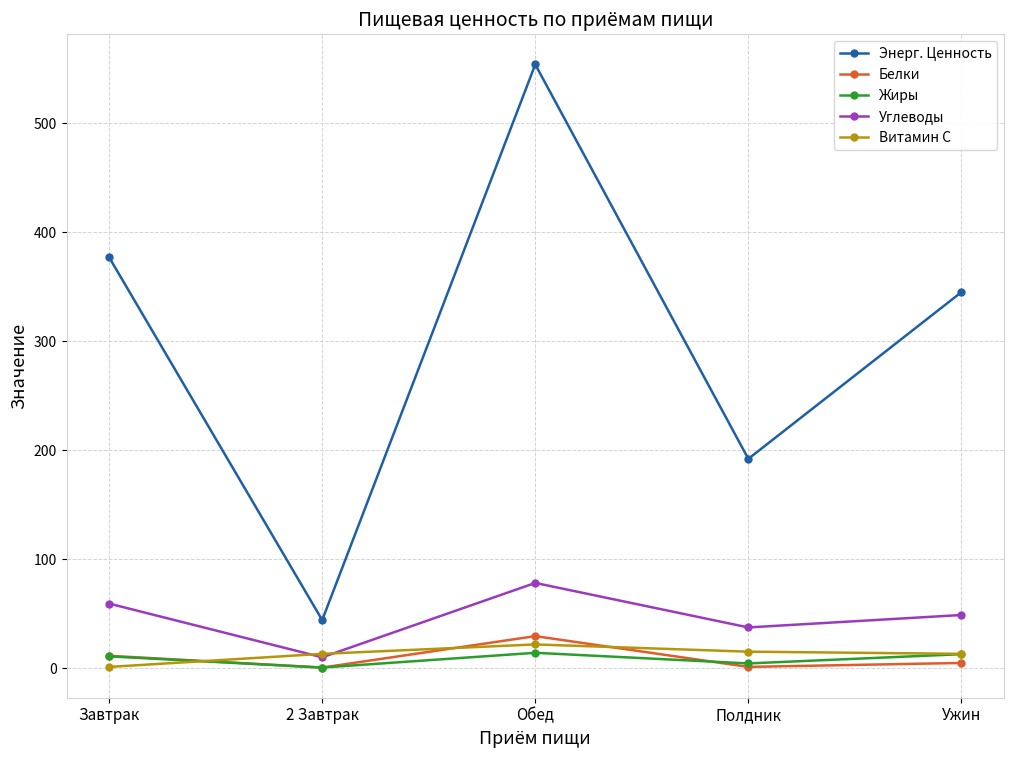

Between 2 Завтрак and Обед, which series saw the biggest shift?

Энерг. Ценность